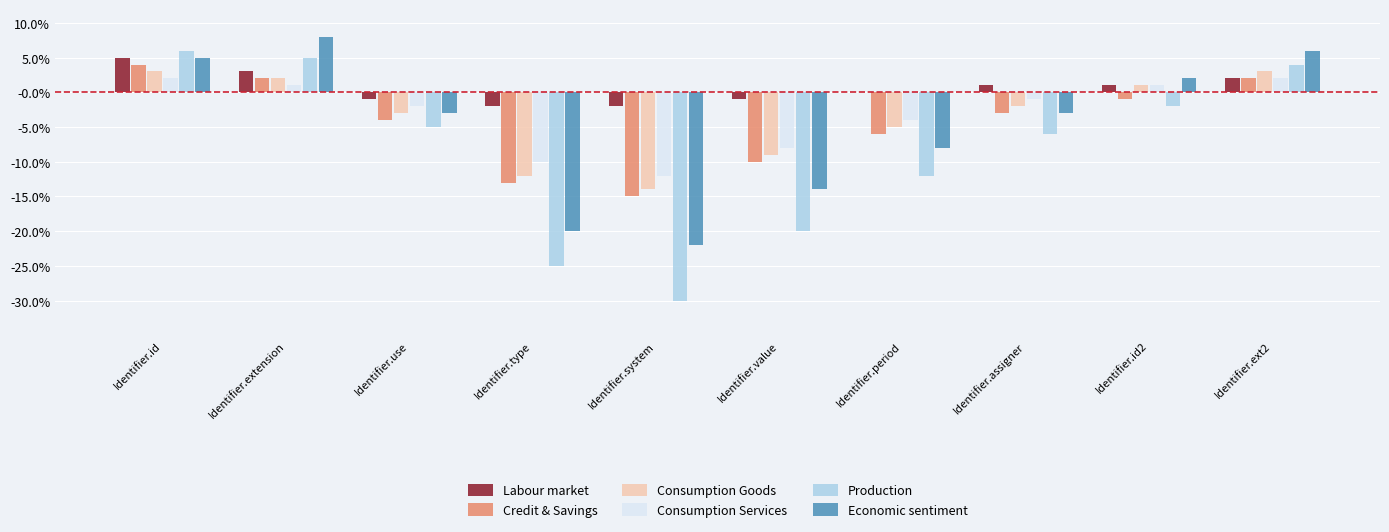

What are all the series names shown in the legend?

Labour market, Credit & Savings, Consumption Goods, Consumption Services, Production, Economic sentiment